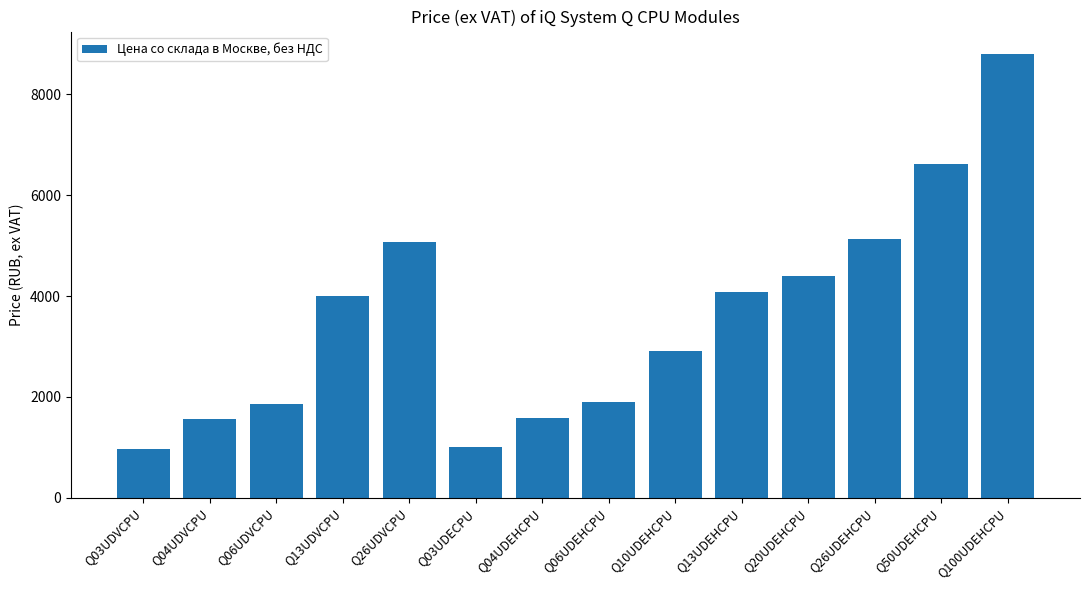

What position from the right is Q03UDVCPU?

14